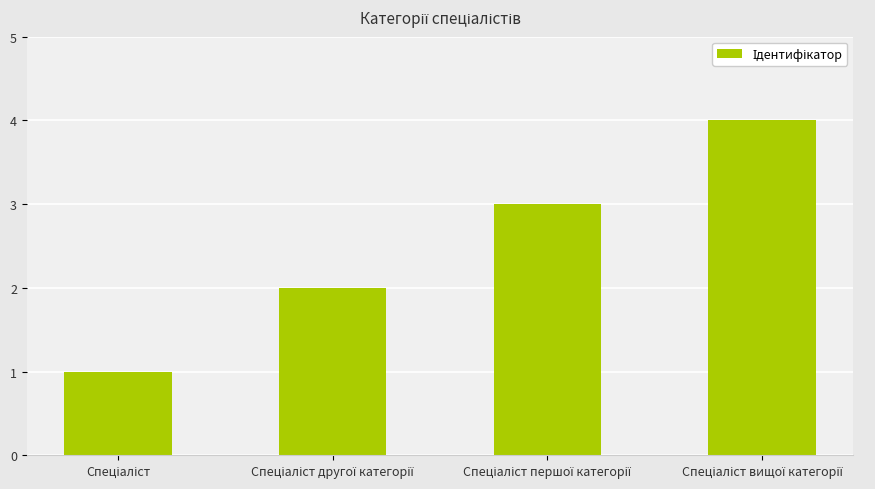

What is the difference between the maximum and minimum values?

3